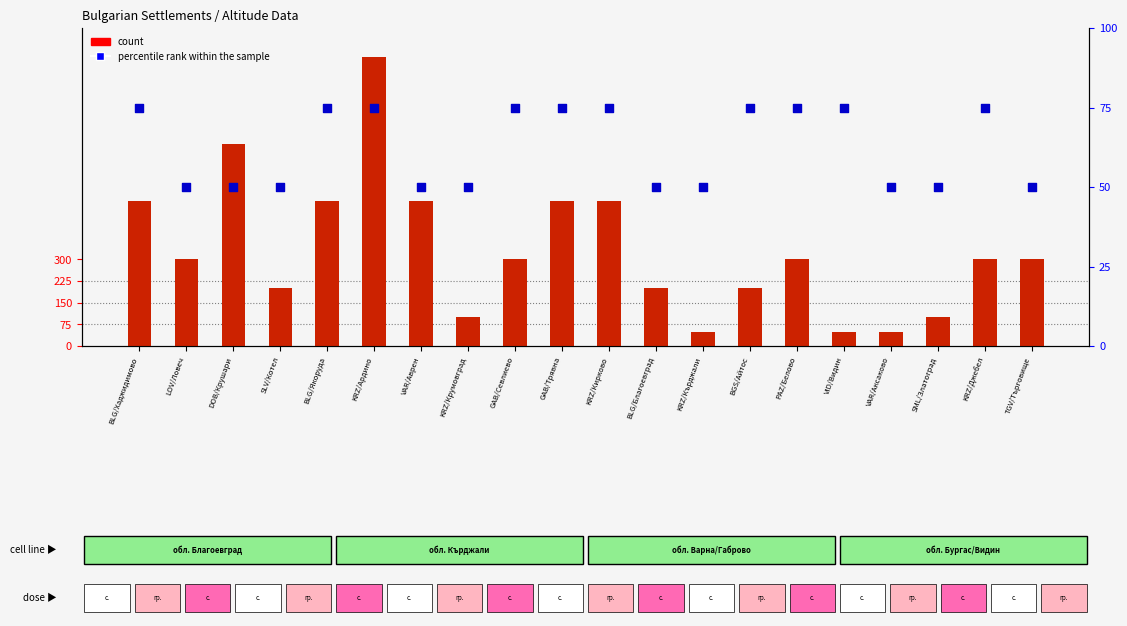

At which category is the sum across all series the highest?

KRZ/Ардино